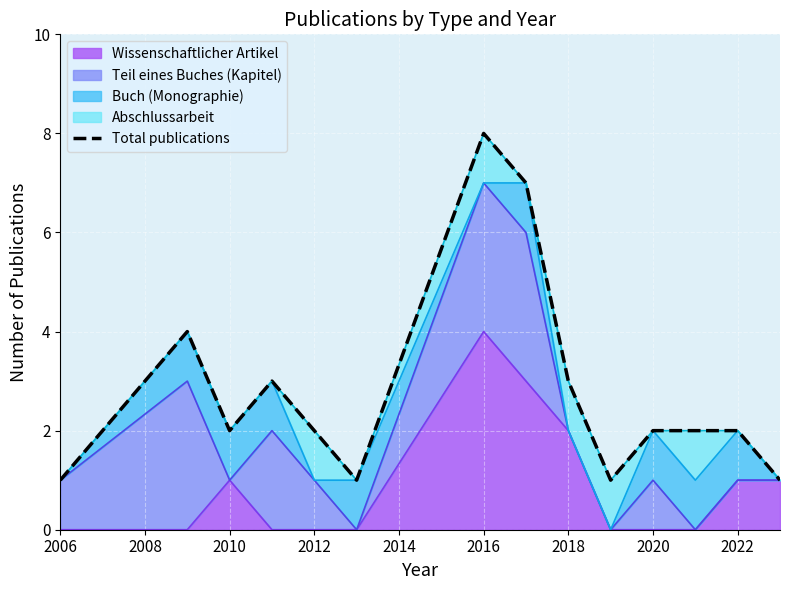

The Wissenschaftlicher Artikel series shows 1 at 2022. True or false?

True